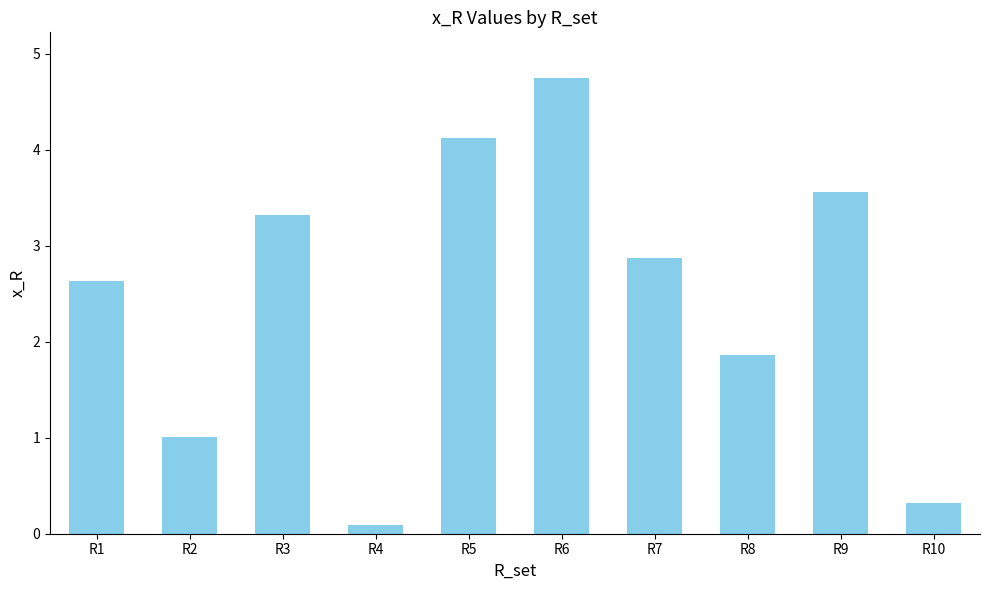

Reading left to right, what are all the values shown in this chart?

2.6	1.0	3.3	0.1	4.1	4.7	2.9	1.9	3.6	0.3